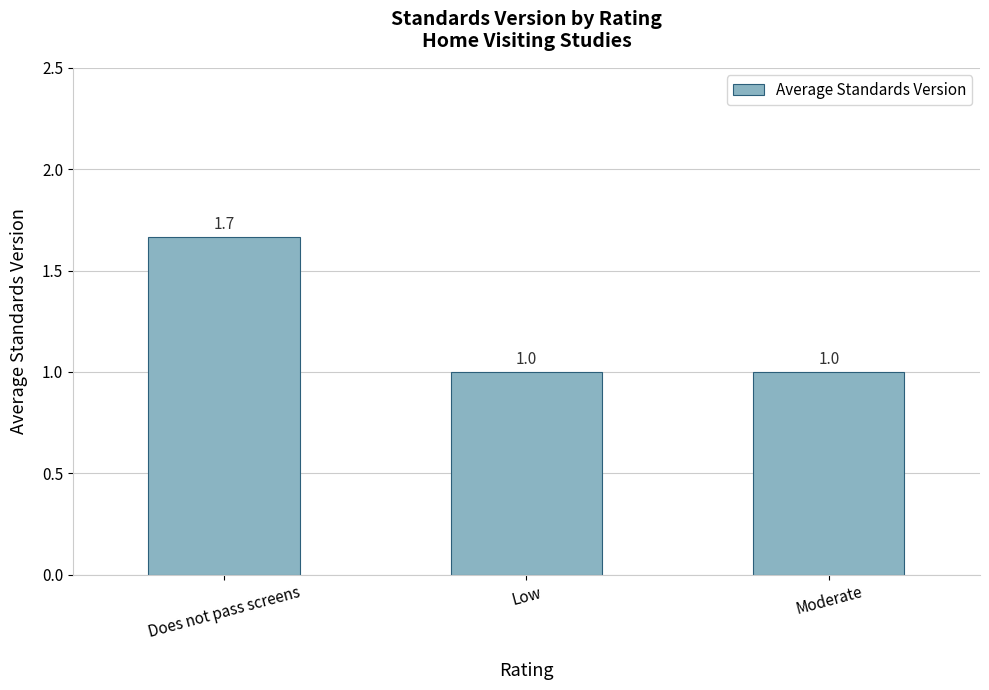

Reading left to right, transcribe all the data shown in this chart.

1.7	1.0	1.0